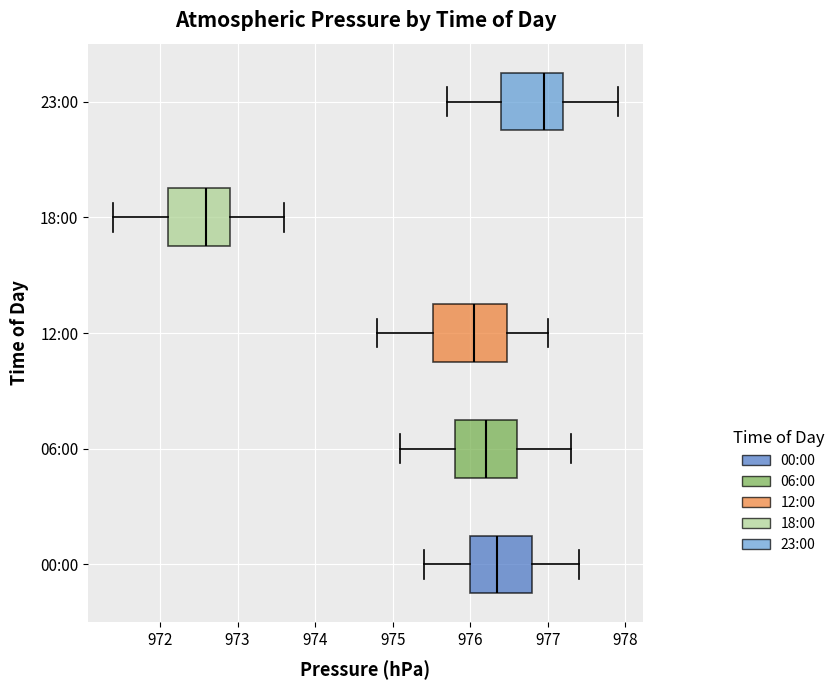

Where does the median line of the box for 23:00 sit on the x-axis? The values are not printed on the chart, so give them approximately, as read against the axis.

977.0